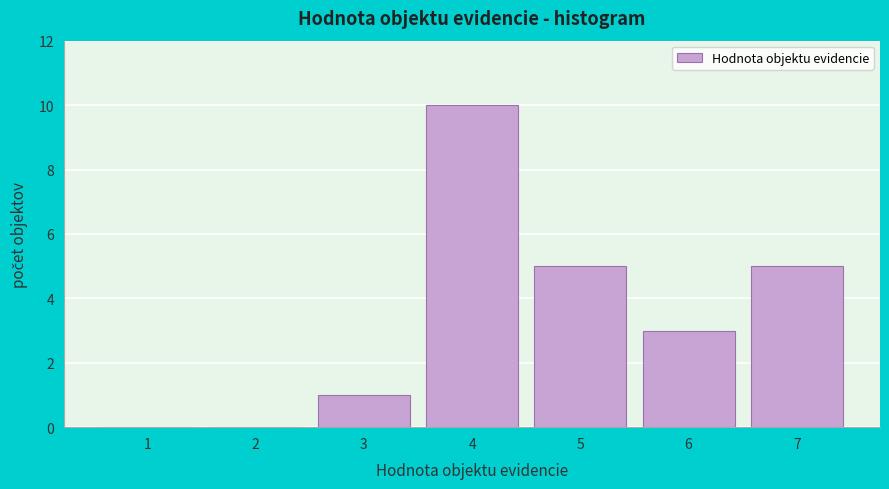

Reading left to right, extract all data points from this chart.

1=0	2=0	3=1	4=10	5=5	6=3	7=5